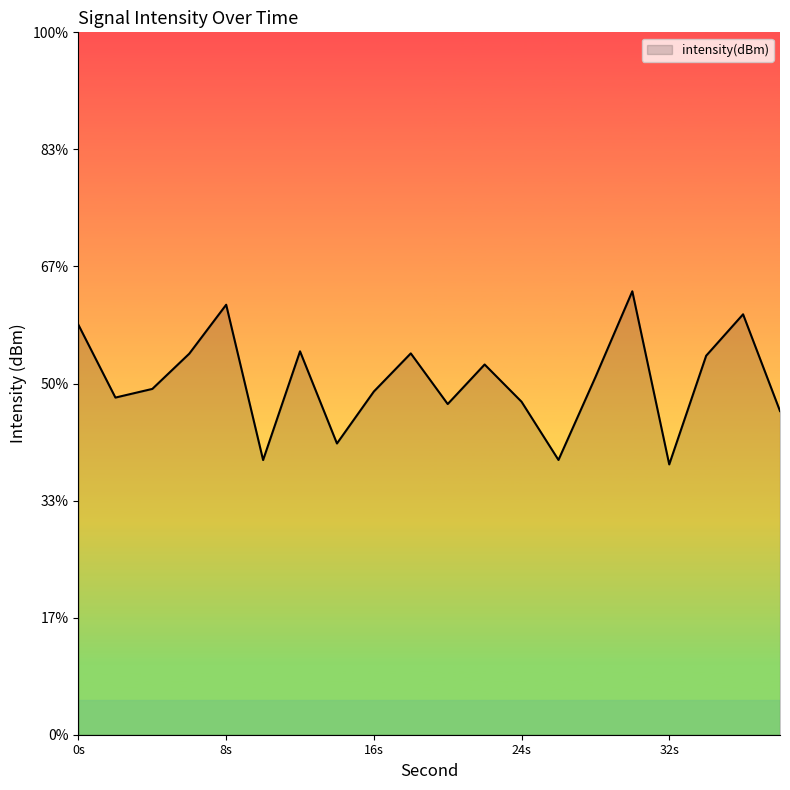

Reading left to right, extract all data points from this chart.

-123.0	-124.2	-124.1	-123.5	-122.7	-125.3	-123.4	-125.0	-124.1	-123.5	-124.4	-123.7	-124.3	-125.3	-123.9	-122.4	-125.4	-123.5	-122.8	-124.5